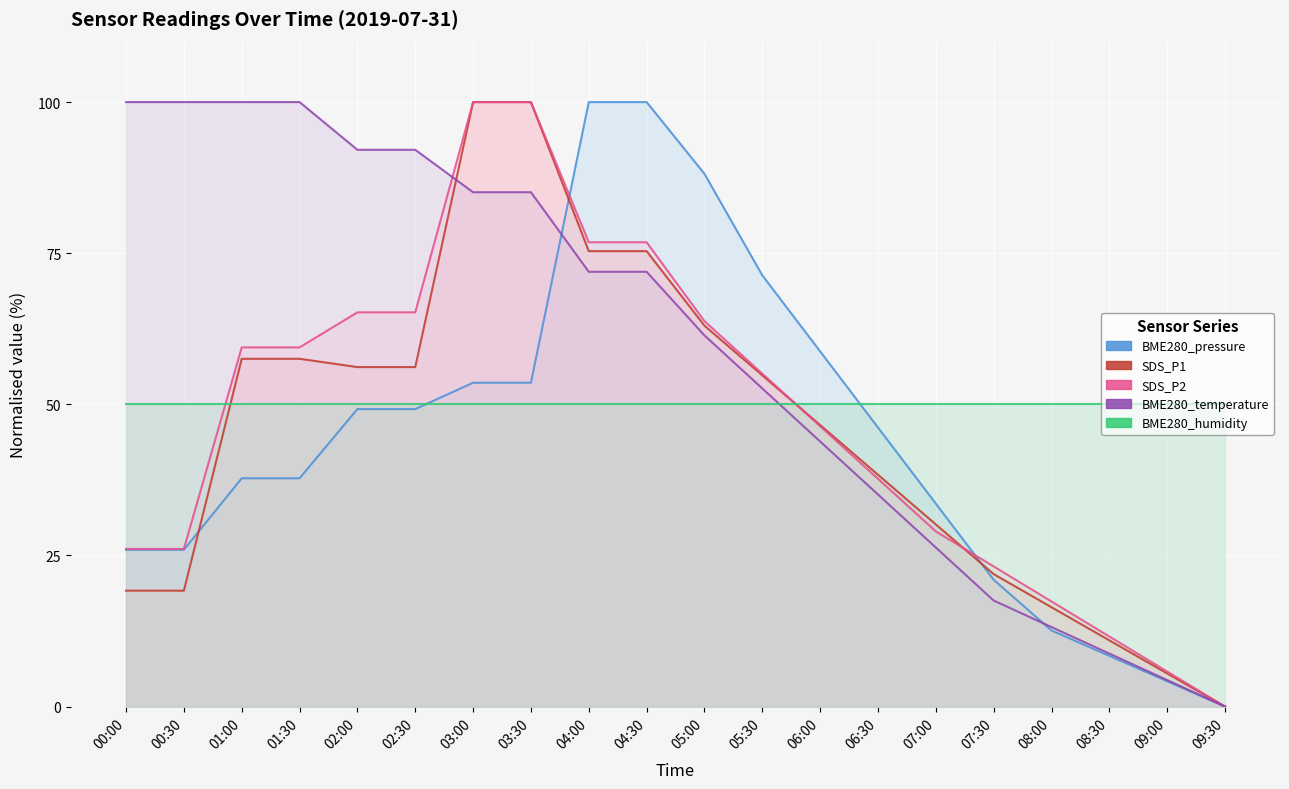

What is the highest value of the BME280_temperature series?

100.0